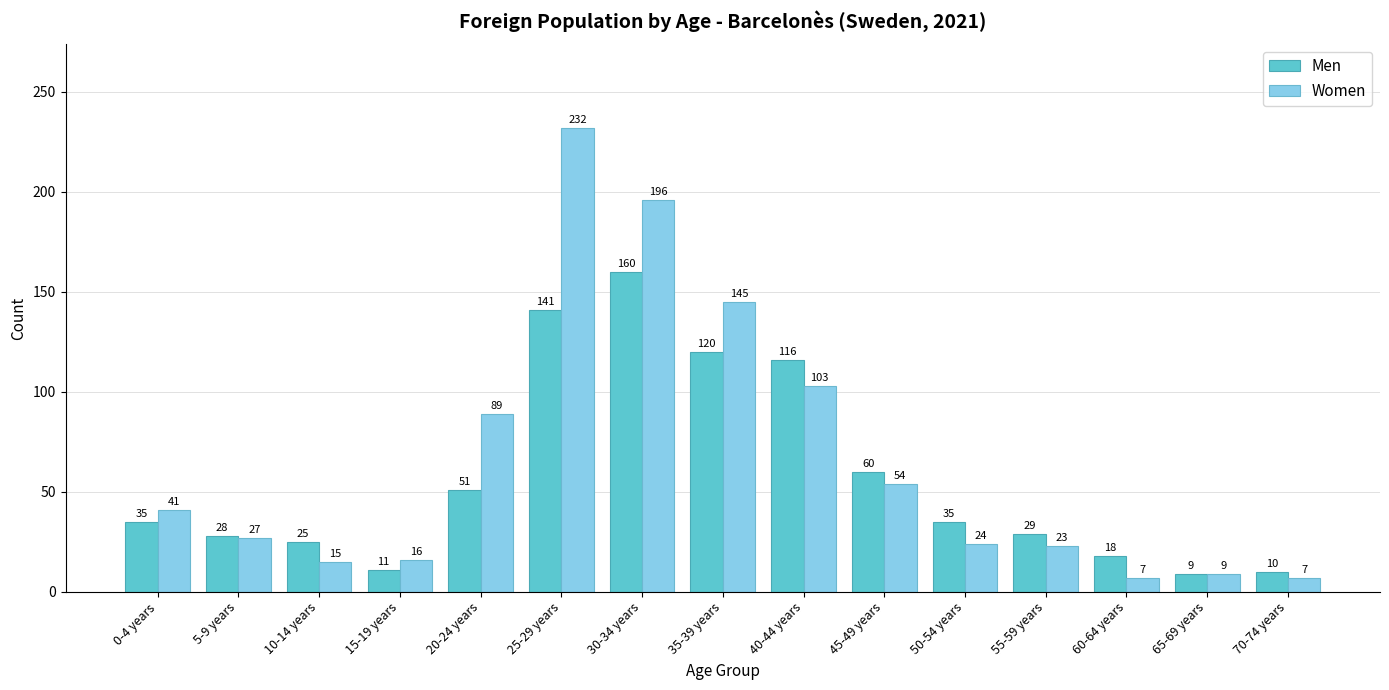

What is the sum of the Women values at 35-39 years and 5-9 years?

172